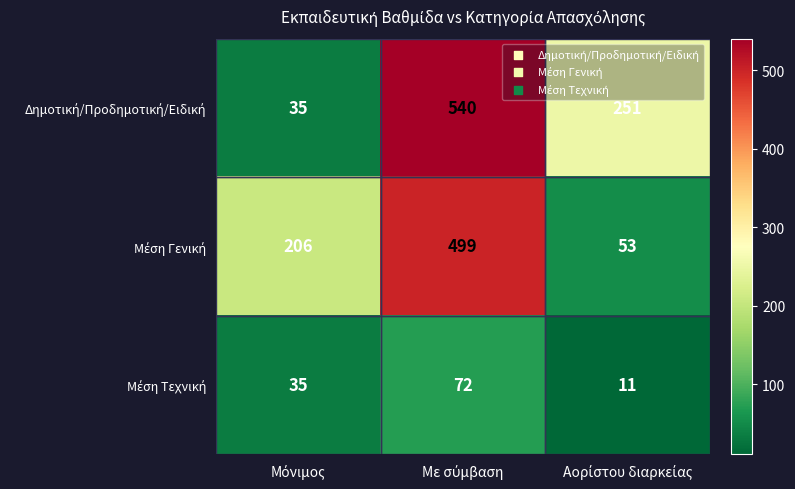

What is the smallest value displayed?

11